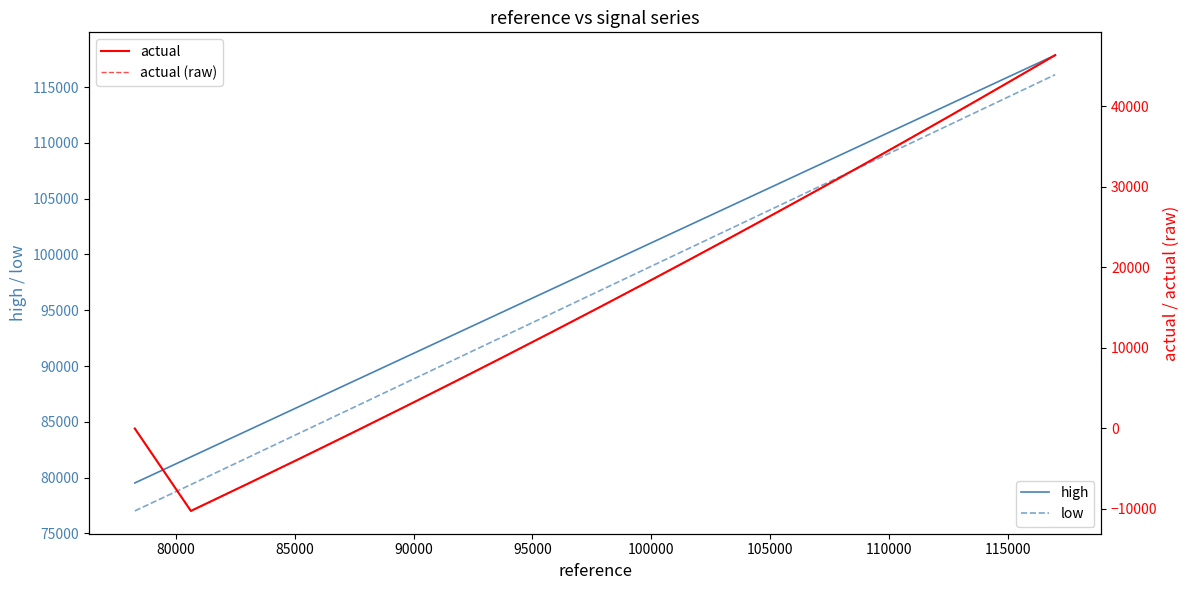

What is the lowest value of the low series?

77020.1